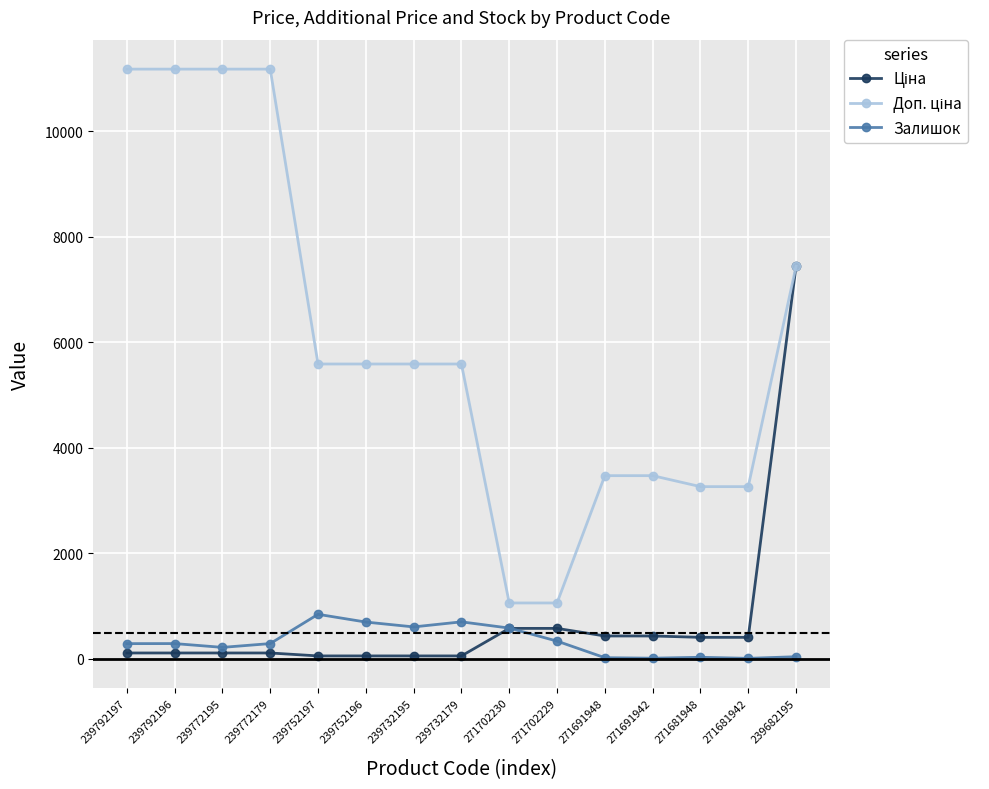

At how many categories does at least one series exceed 4895?

9